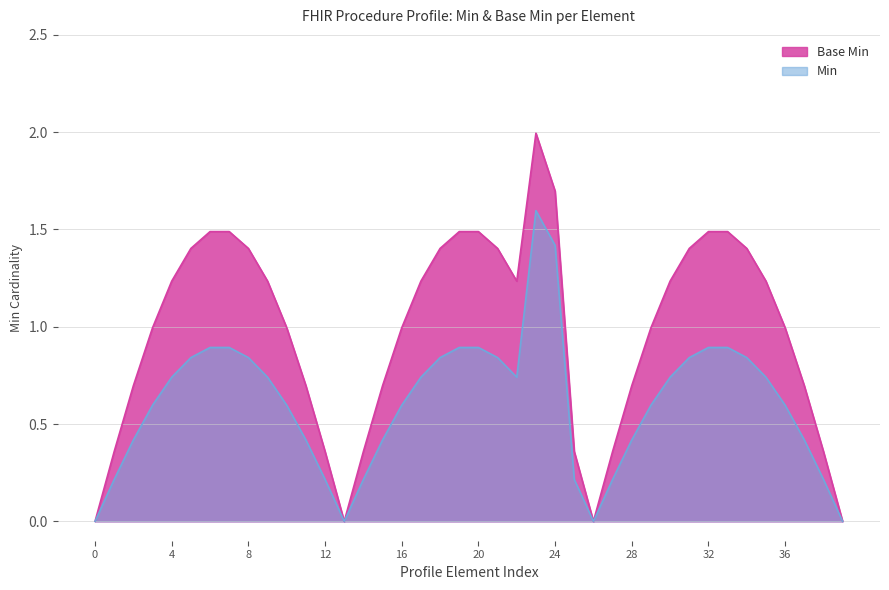

How many lines are shown in the chart?

2